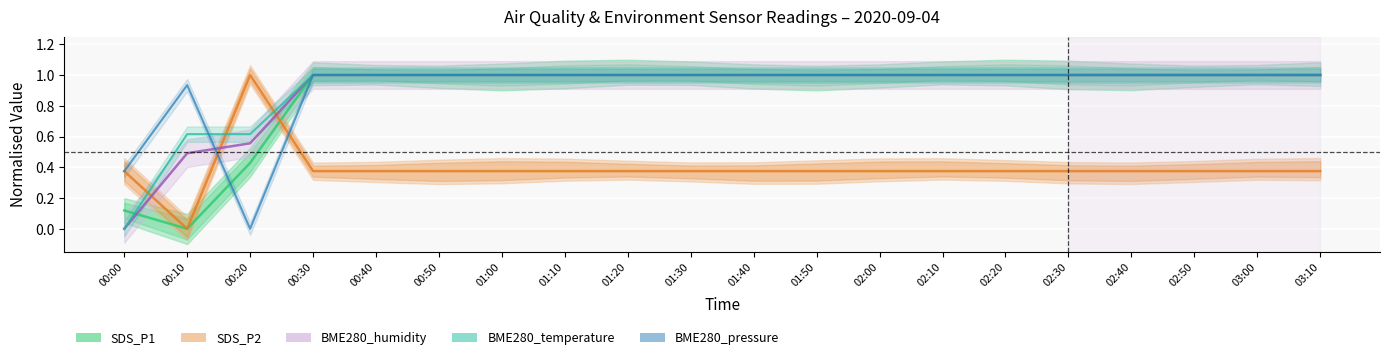

True or false: BME280_temperature has more than 2 points higher than both neighbors.

False